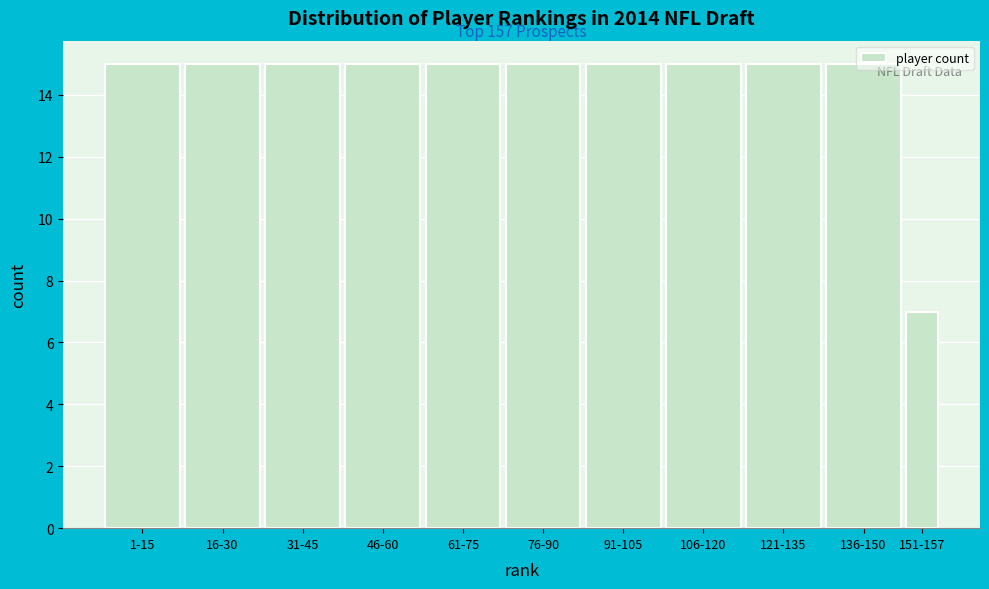

Which label corresponds to the smallest value in the chart?

151-157